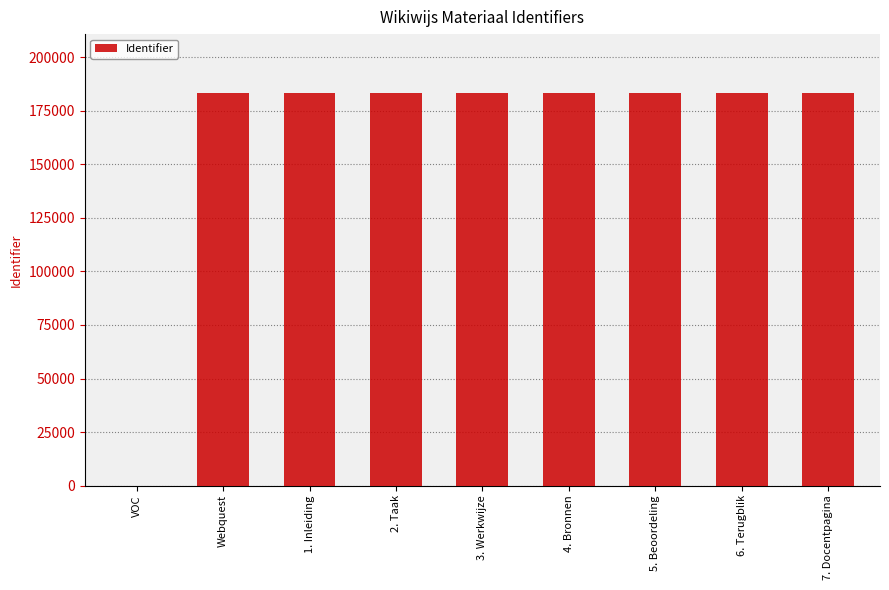

How many distinct data groups are displayed?

1